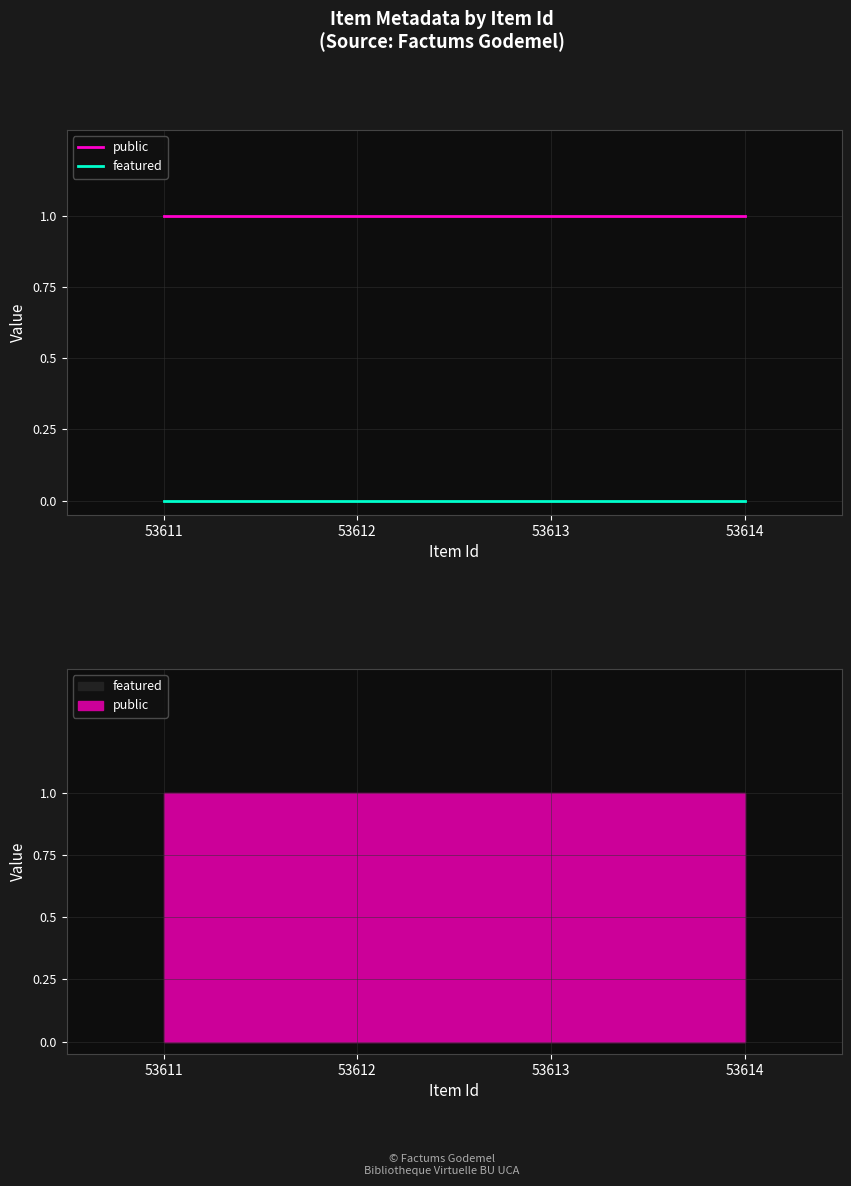

True or false: featured has more than 0 points higher than both neighbors.

False